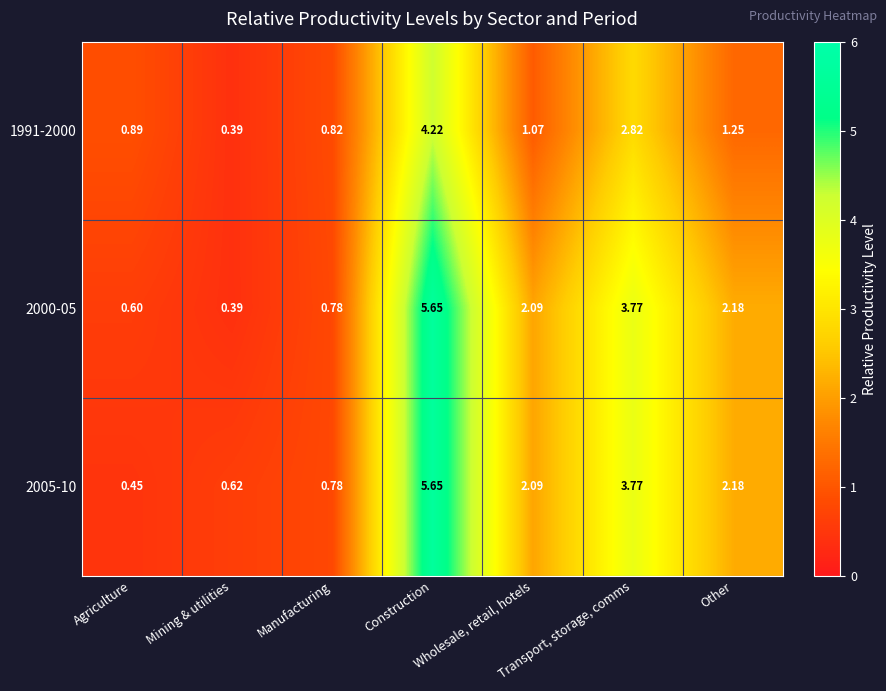

At which label does 1991-2000 reach its minimum?

Mining & utilities